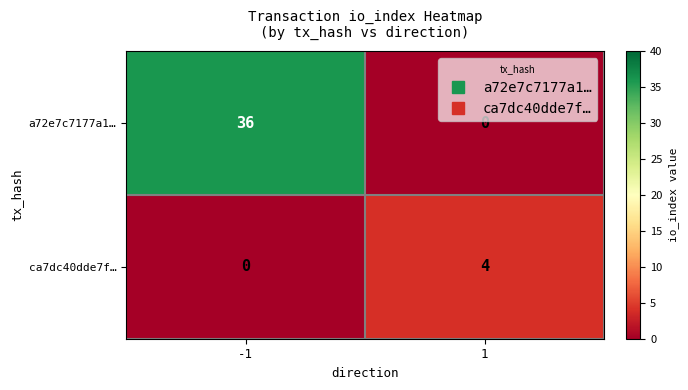

What value does the a72e7c7177a1… series have at -1, to the nearest 10?

40